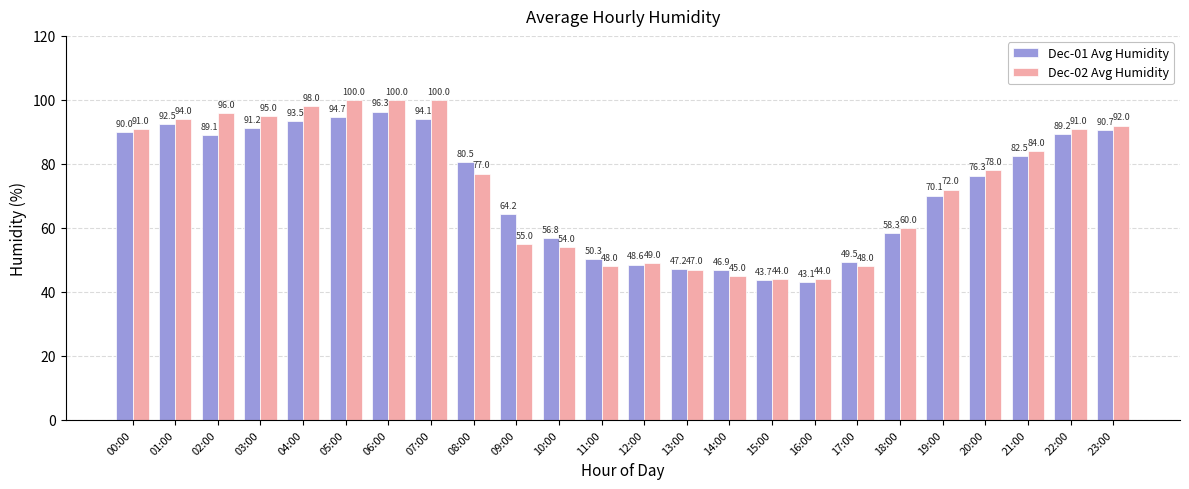

What is the label of the 11th bar from the left?

10:00